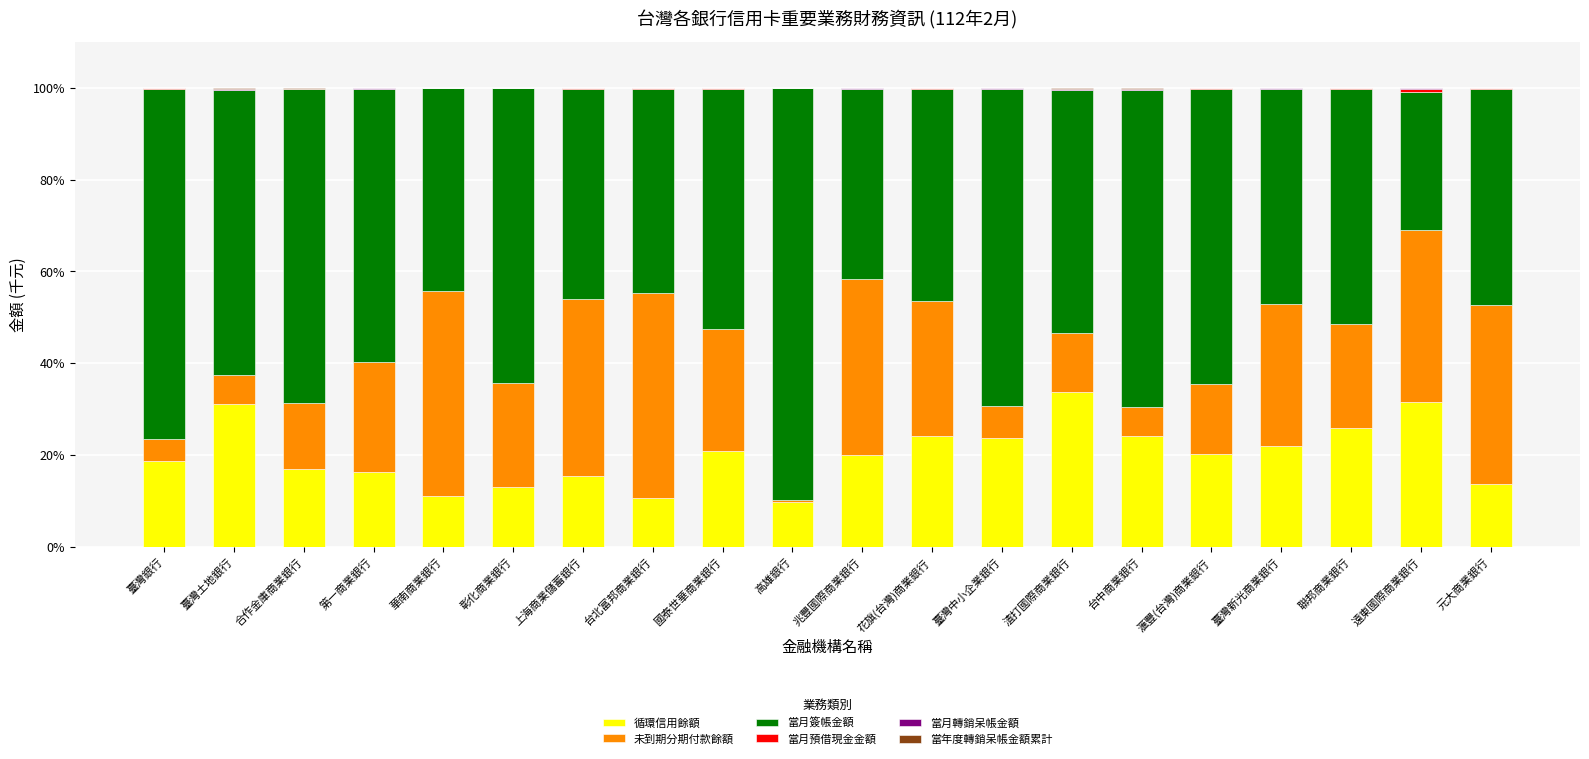

How many distinct data groups are displayed?

6